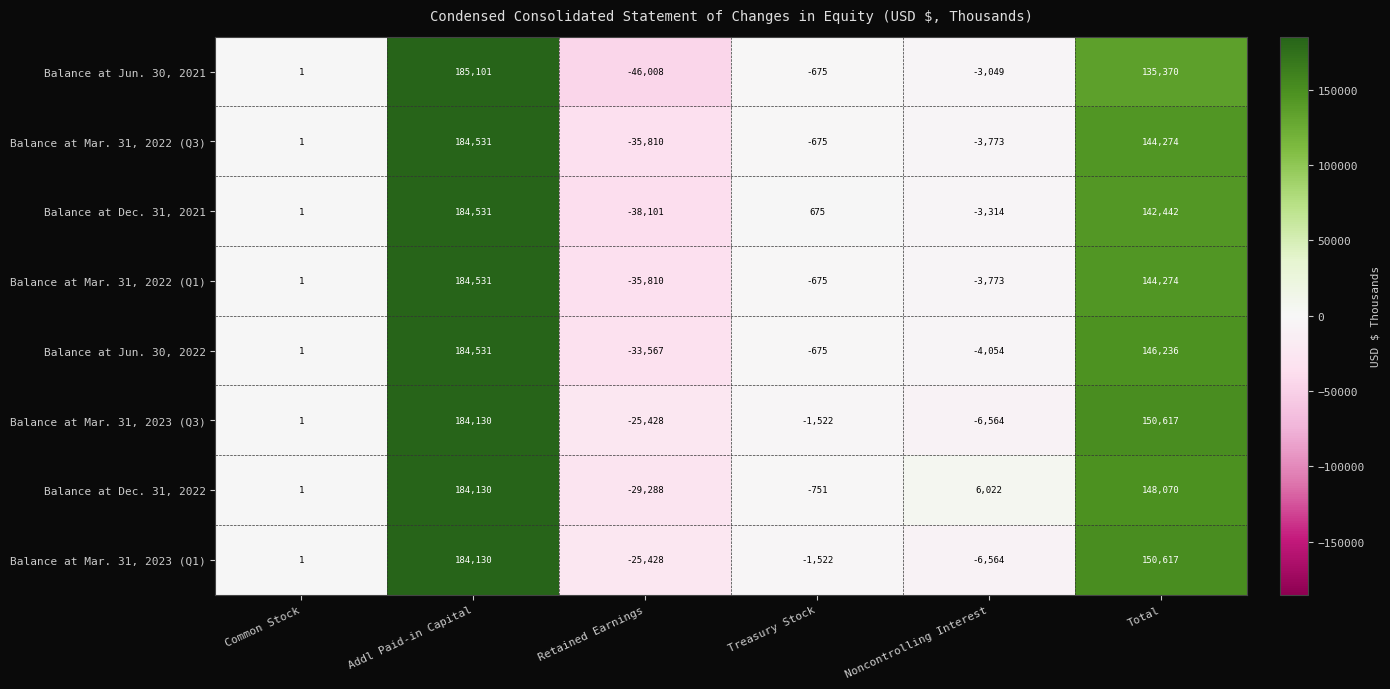

Which series has the largest total across all categories?

Balance at Dec. 31, 2022